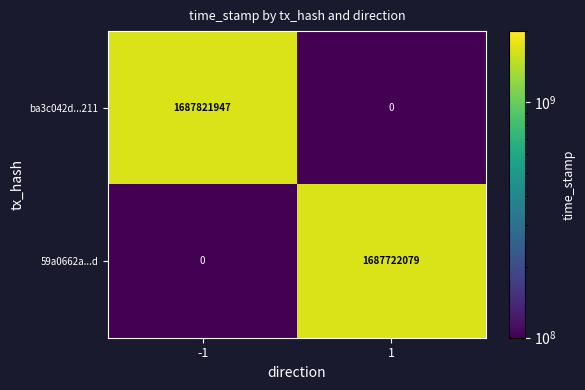

What is the sum of the 59a0662a...d values at 1 and -1?

1687722079